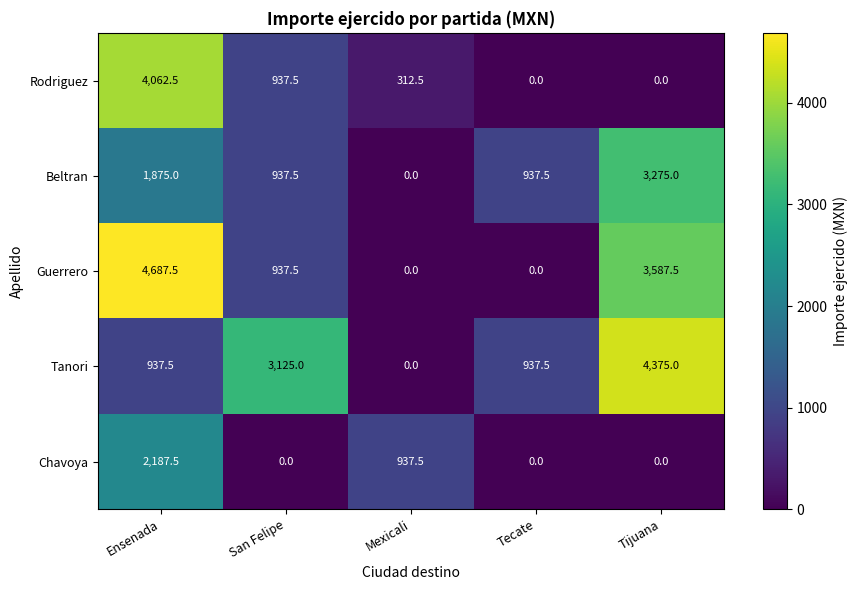

Where does the Rodriguez series first go above 312?

Ensenada